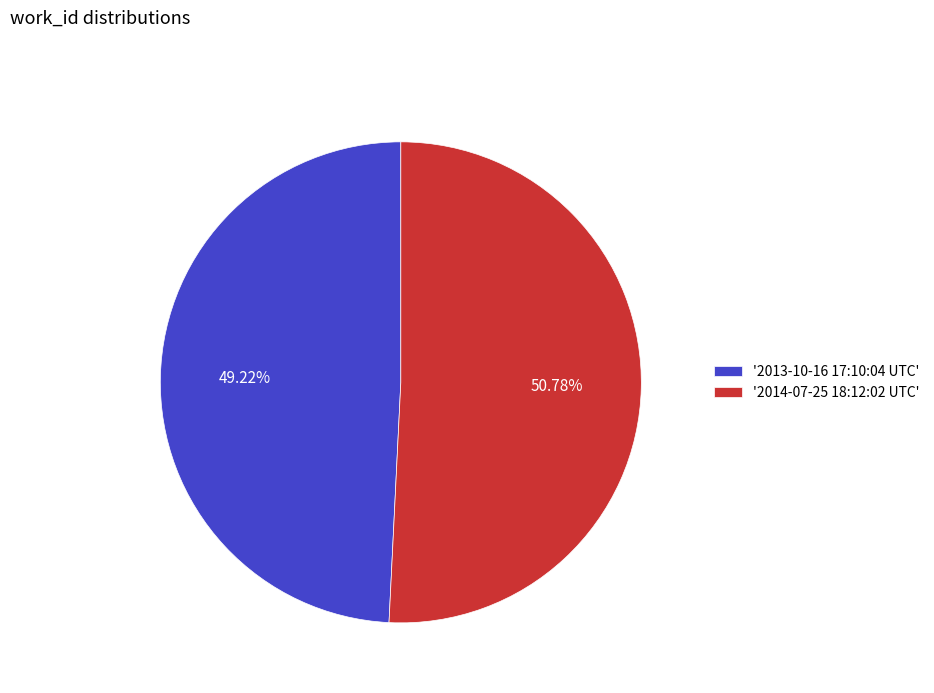

Between '2014-07-25 18:12:02 UTC' and '2013-10-16 17:10:04 UTC', which is larger?

'2014-07-25 18:12:02 UTC'